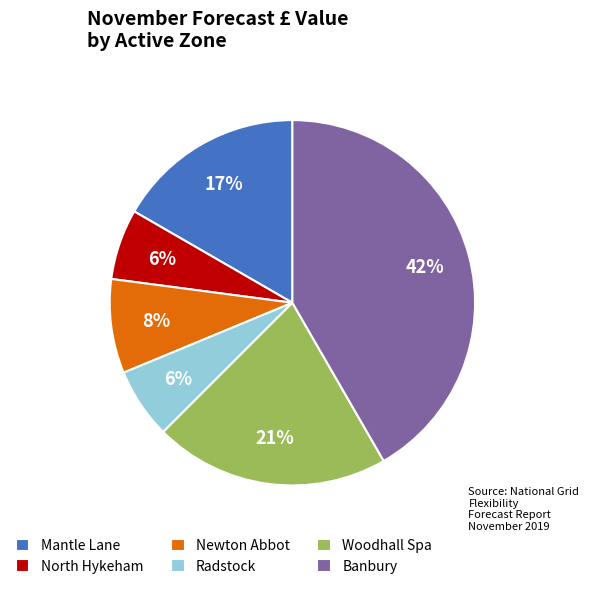

Between North Hykeham and Banbury, which is larger?

Banbury